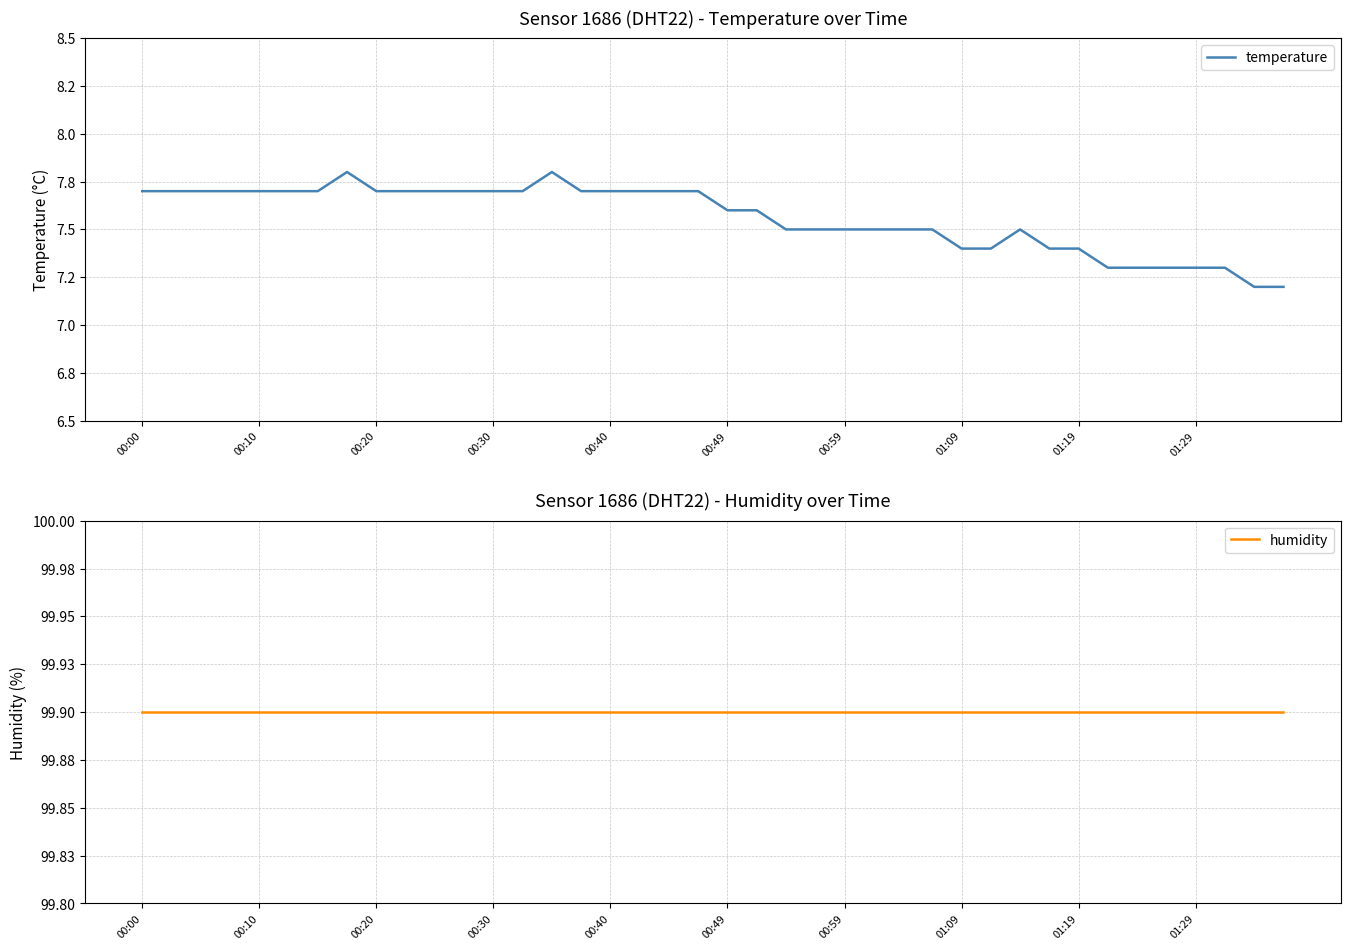

How many distinct data groups are displayed?

2